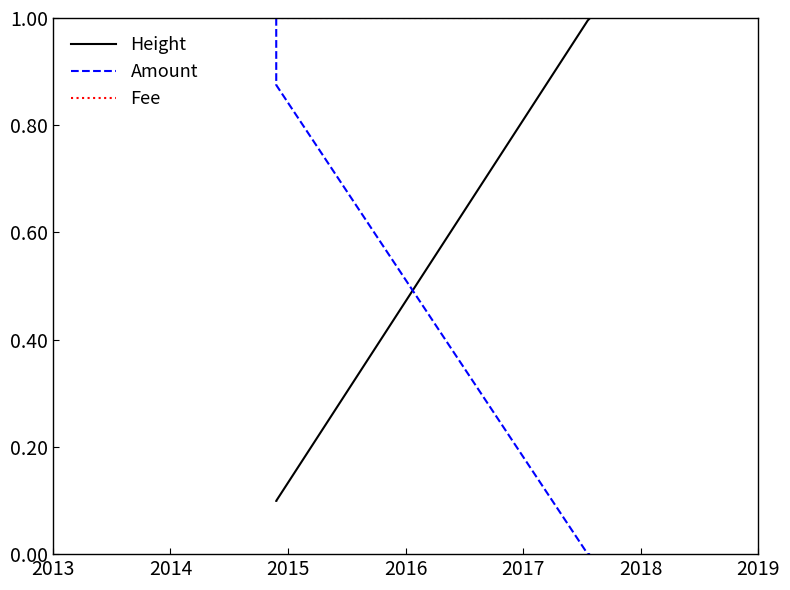

The Amount series shows -0.6 at 2014. True or false?

False